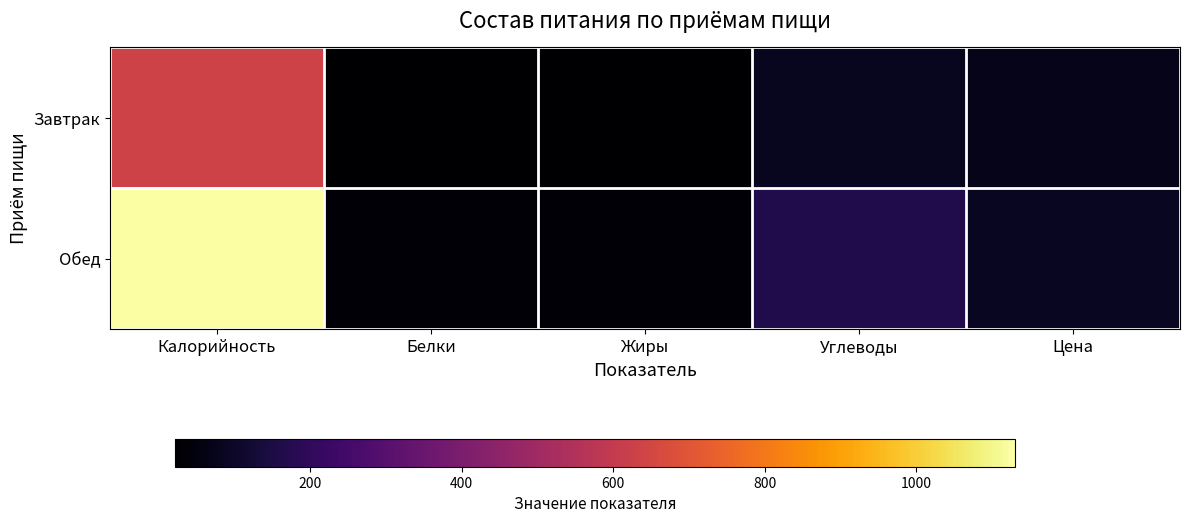

At how many categories does at least one series exceed 40?

3